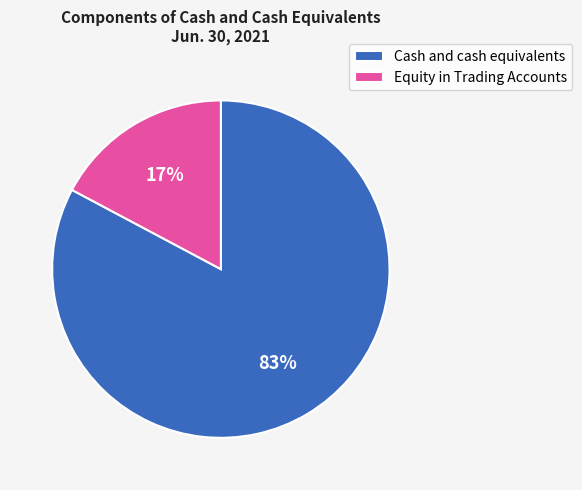

What is the ratio of the value at Equity in Trading Accounts to the value at Cash and cash equivalents?

0.2